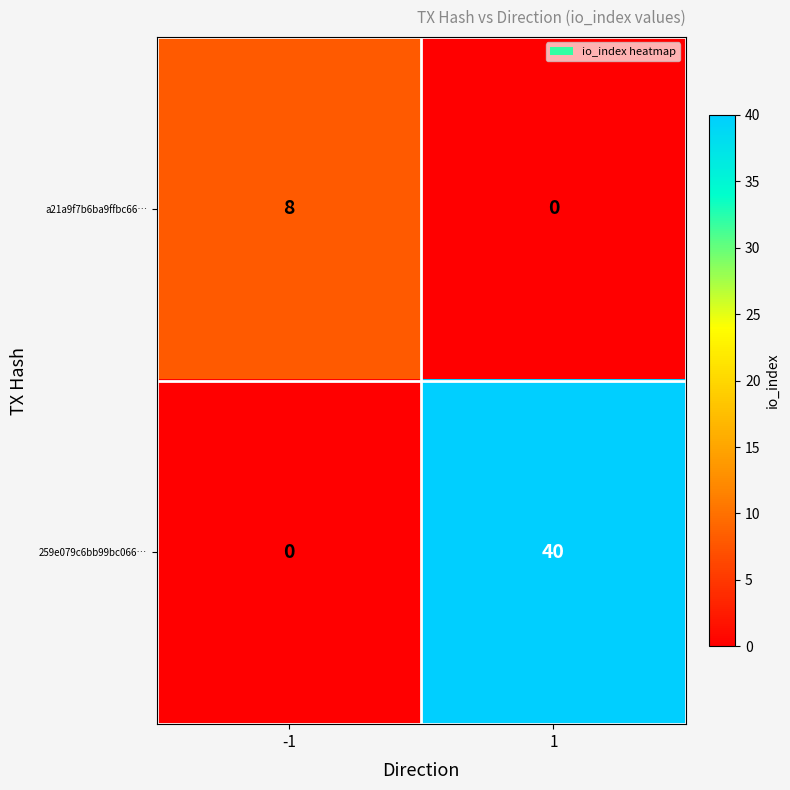

The 259e079c6bb99bc066… series shows 40 at 1. True or false?

True